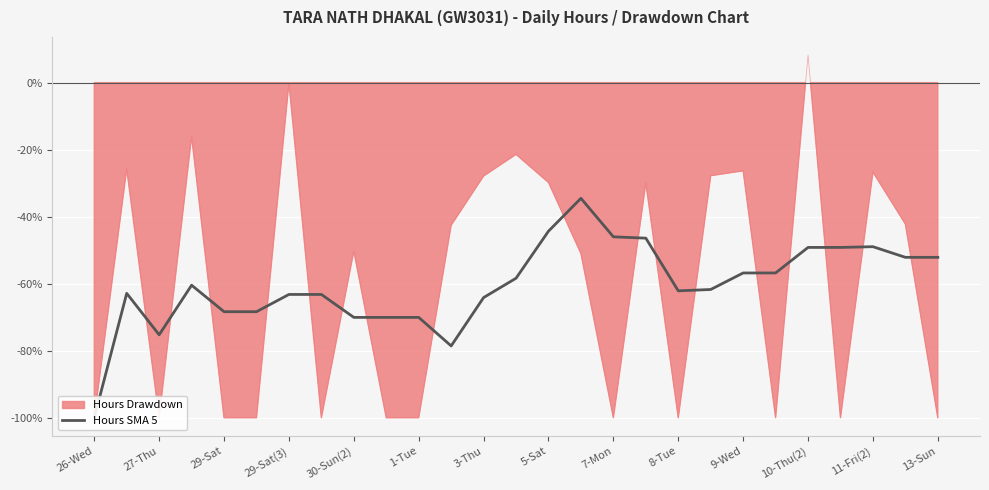

The value at 10-Thu(2) is -21.5. True or false?

False